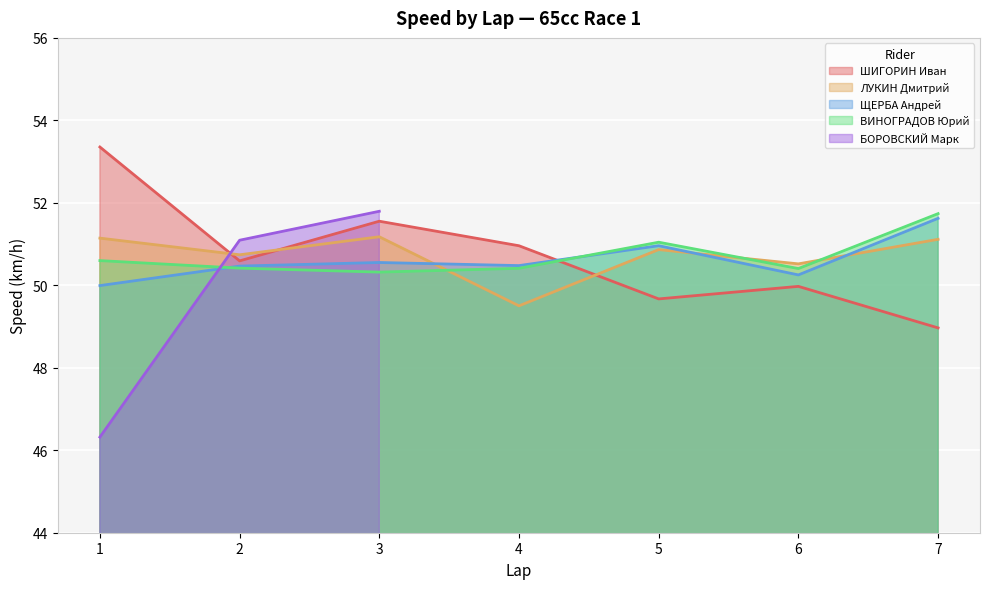

The value of ЩЕРБА Андрей at 6 is 32.2. True or false?

False